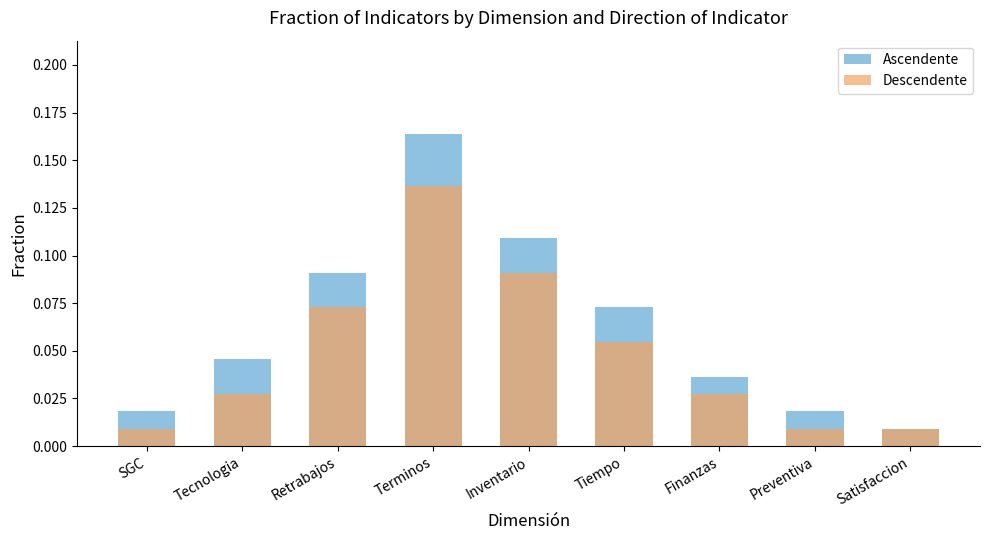

At which category is the sum across all series the highest?

Terminos